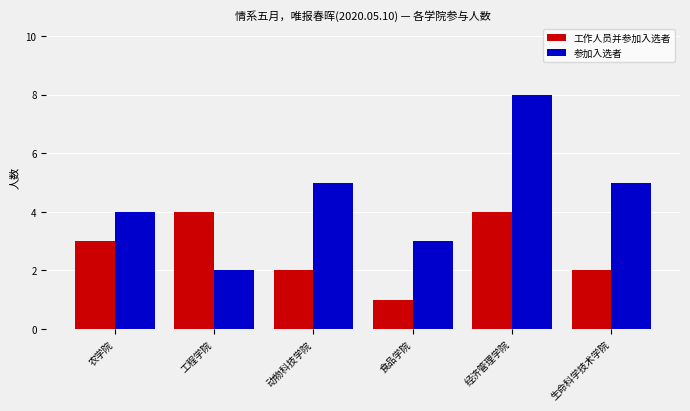

At 经济管理学院, list the series in order from smallest to largest.

工作人员并参加入选者, 参加入选者